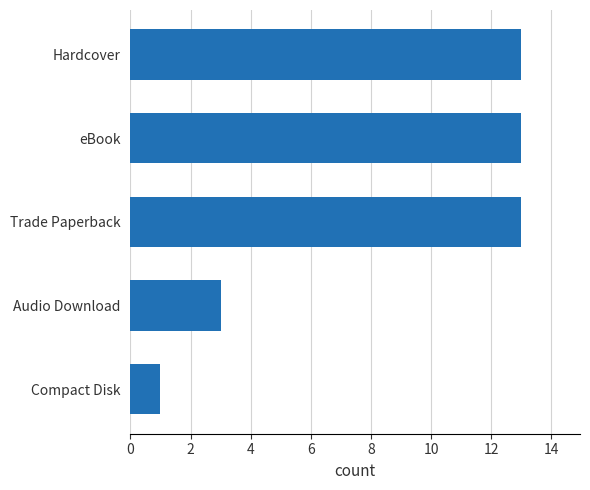

What is the minimum value shown in the chart?

1